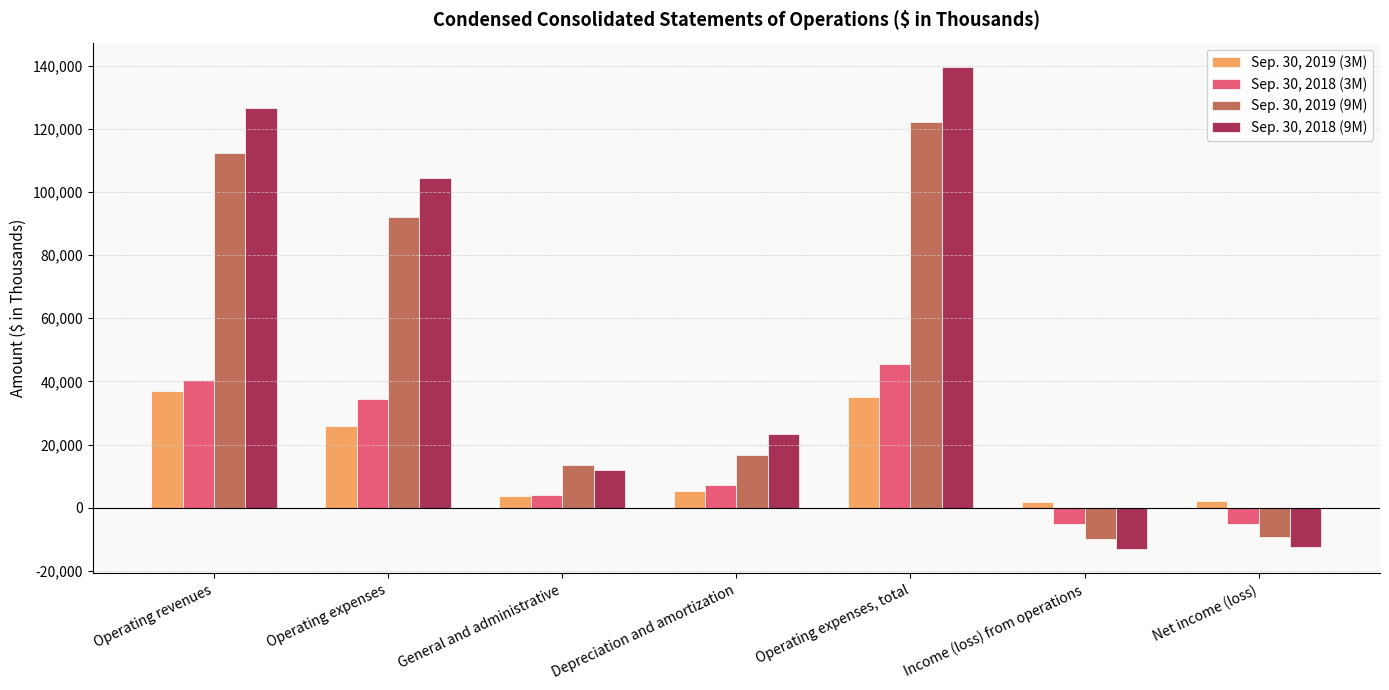

Which series has the largest total across all categories?

Sep. 30, 2018 (9M)